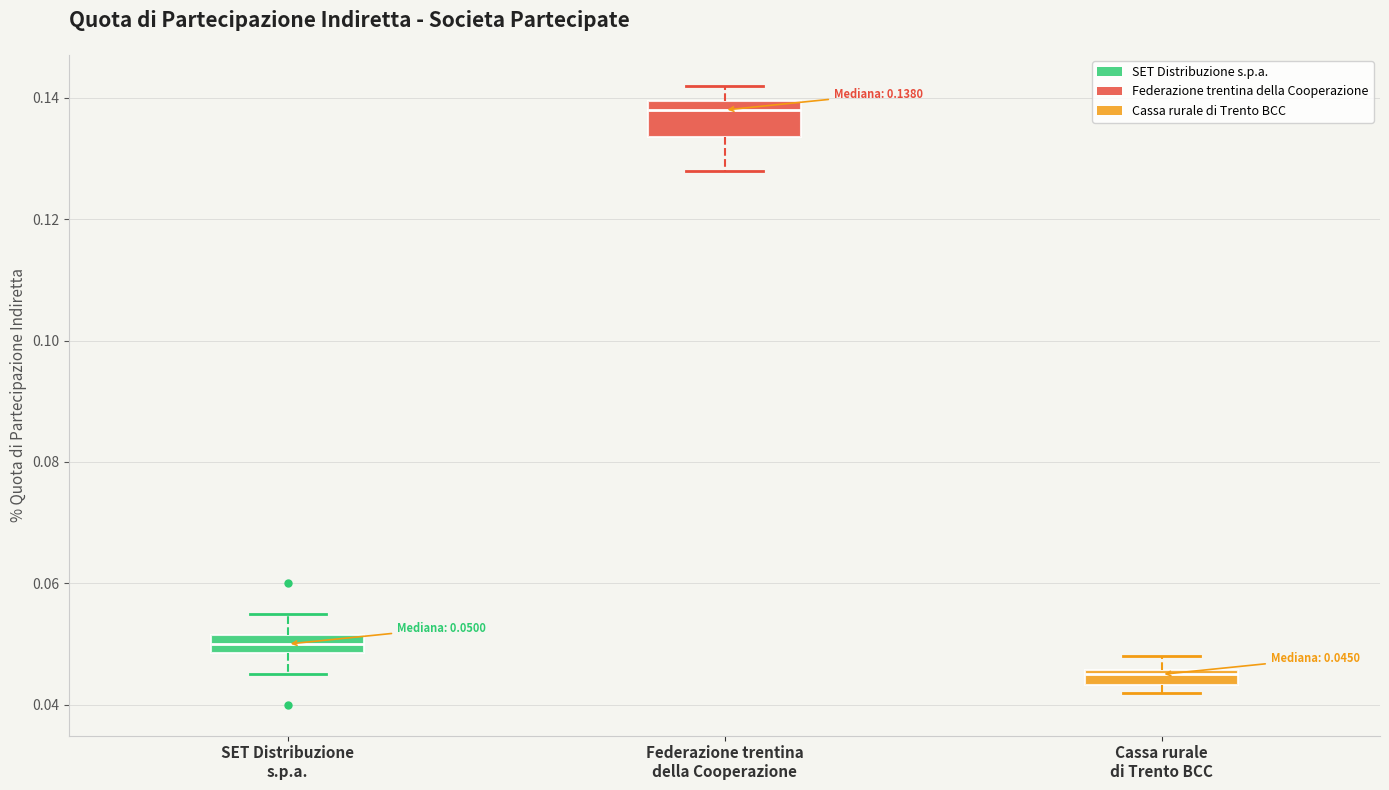

Which box has the lowest median line?

Cassa rurale di Trento BCC